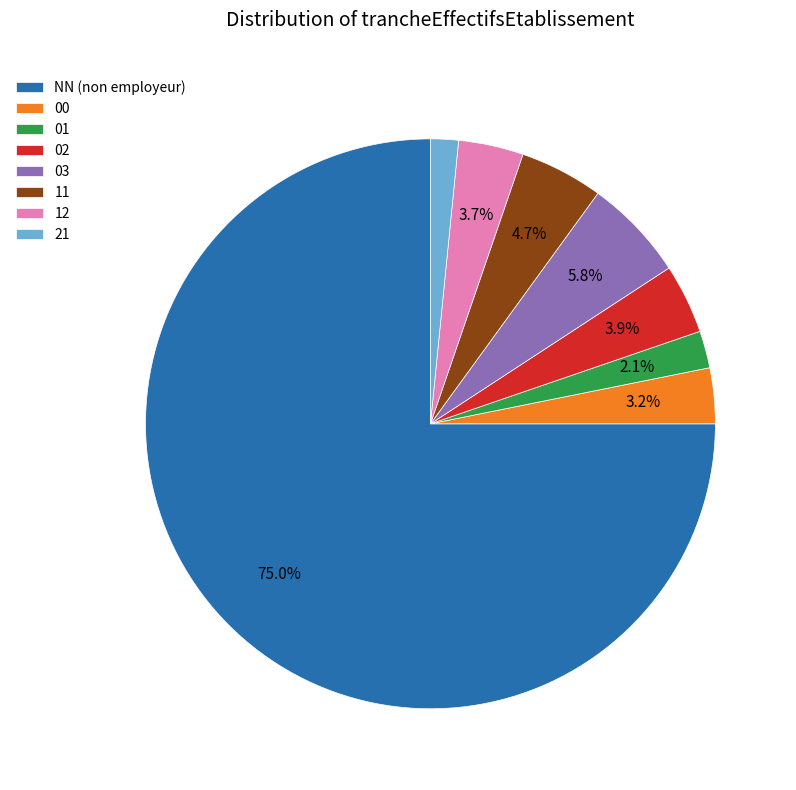

Is the sum of 00 and 01 greater than half?

No